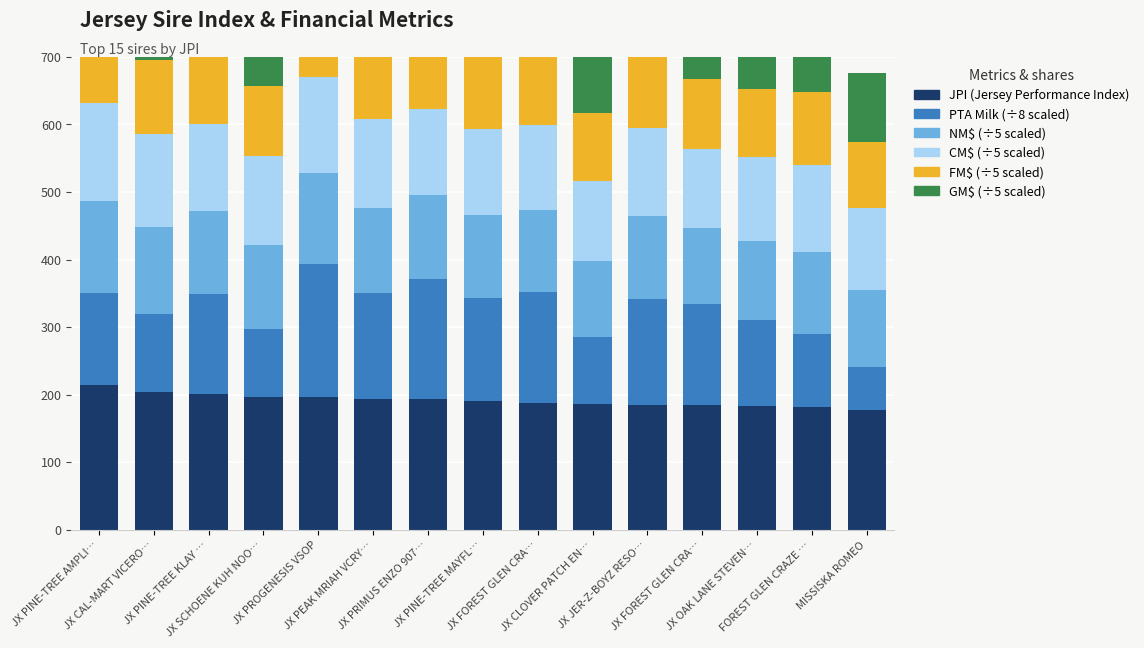

Which series has the largest total across all categories?

JPI